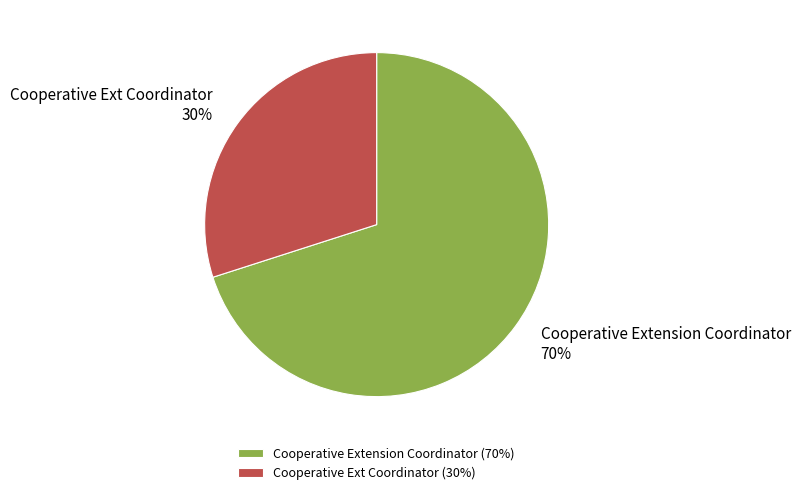

Rank the categories by value from highest to lowest.

Cooperative Extension Coordinator, Cooperative Ext Coordinator